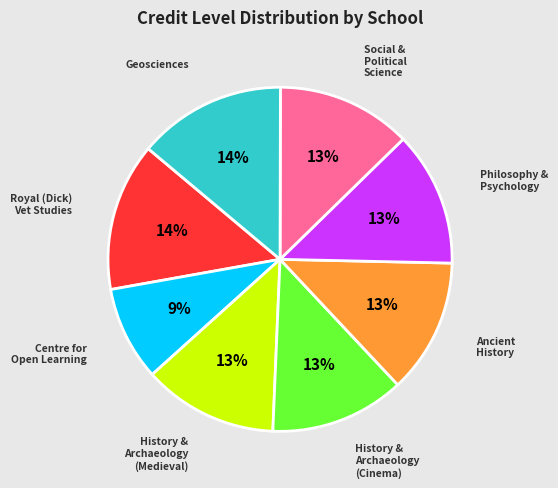

To the nearest percent, what is the average slice percentage?

12%